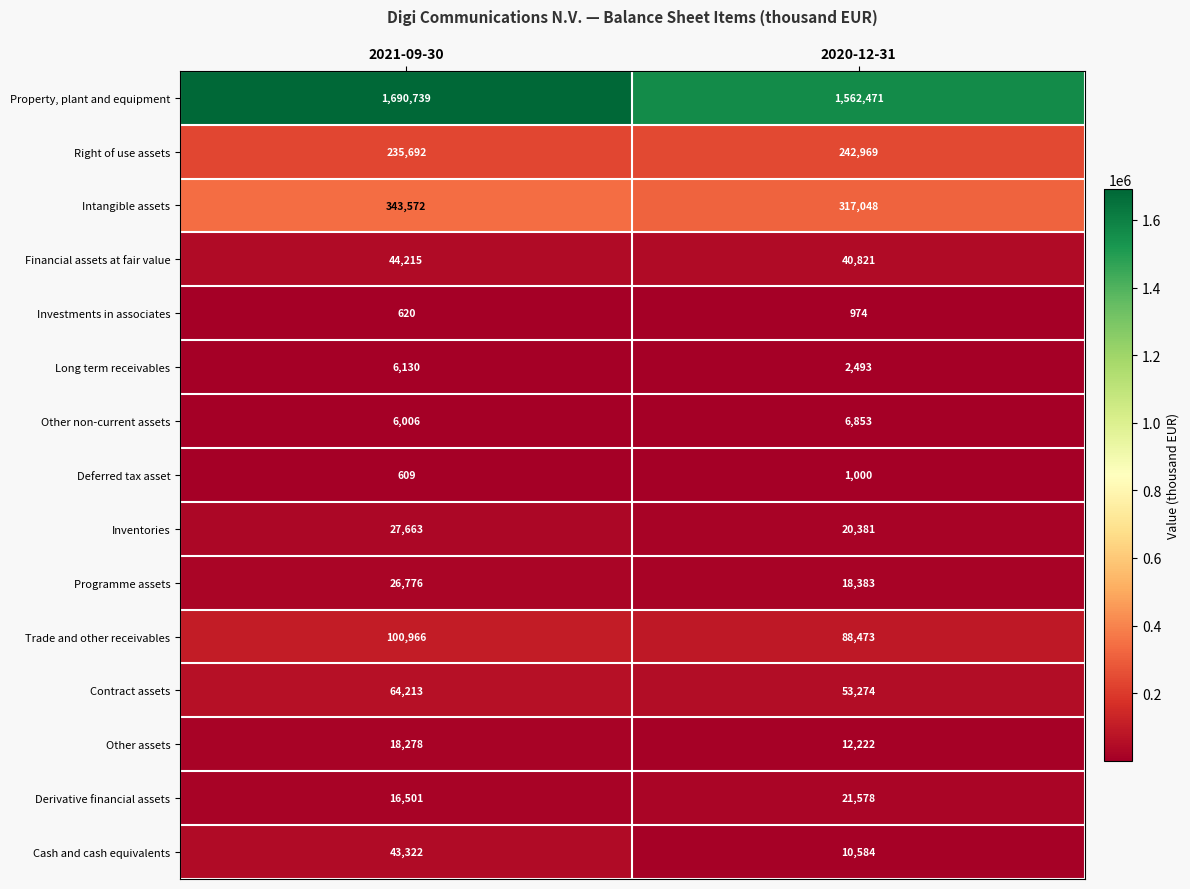

What is the total value across all series at 2021-09-30?

2625302